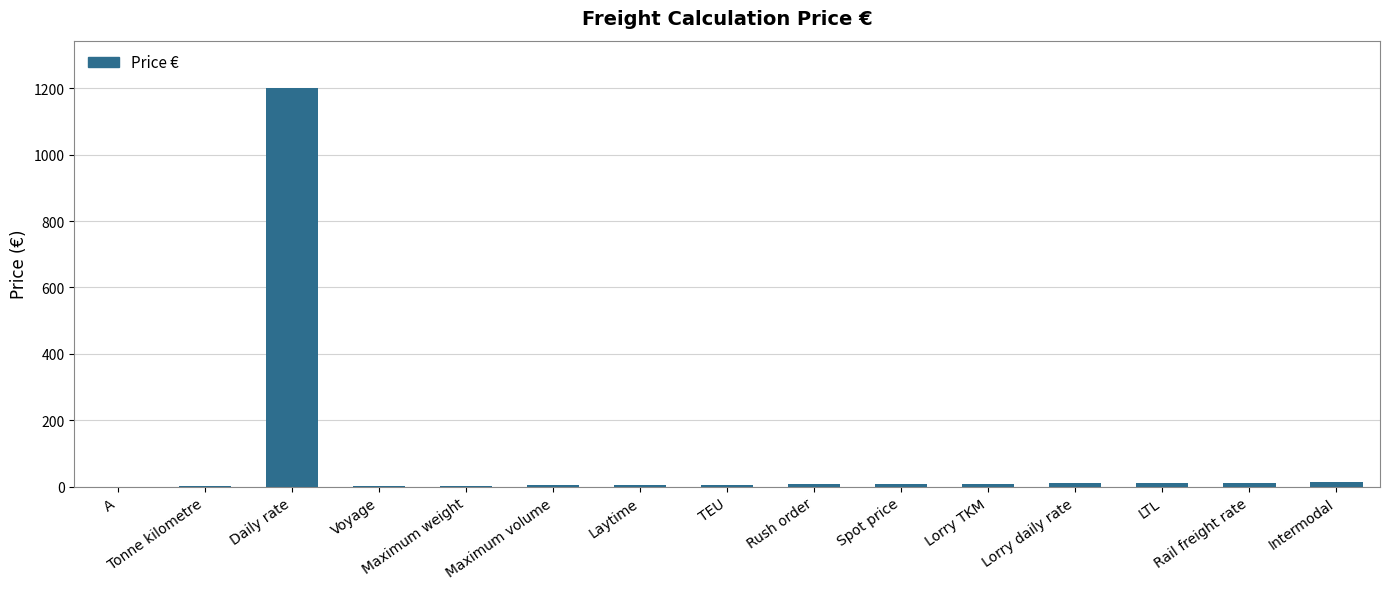

What is the maximum value shown in the chart?

1200